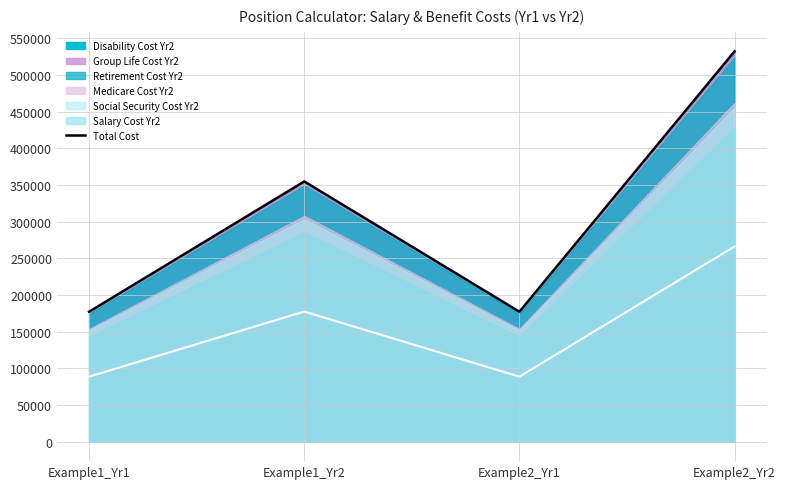

What is the difference between the maximum and minimum values?

355096